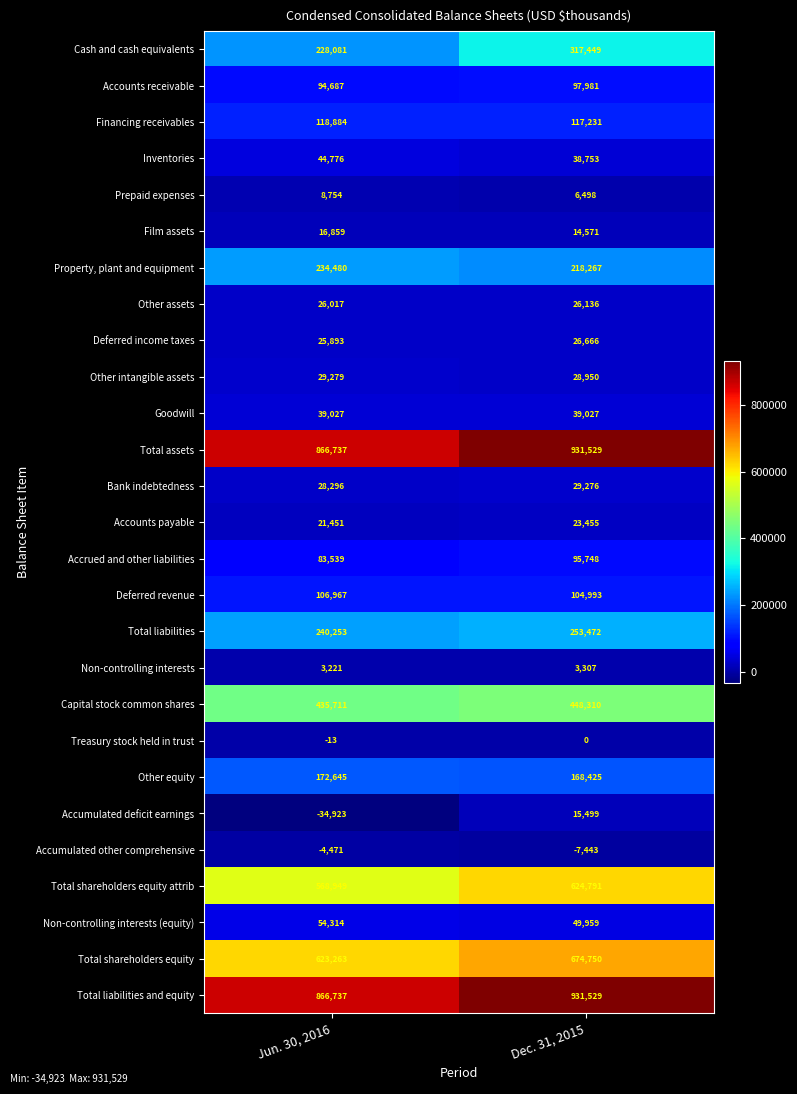

Which label corresponds to the largest value in the chart?

Dec. 31, 2015